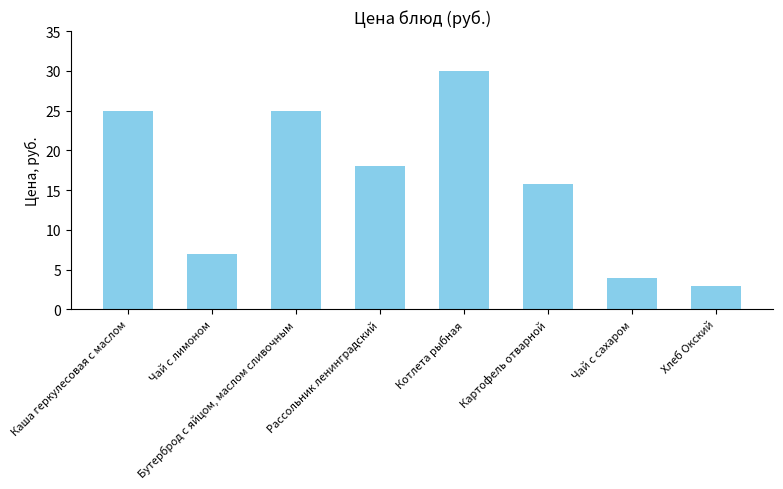

Which category has the lowest value across all series?

Хлеб Окский